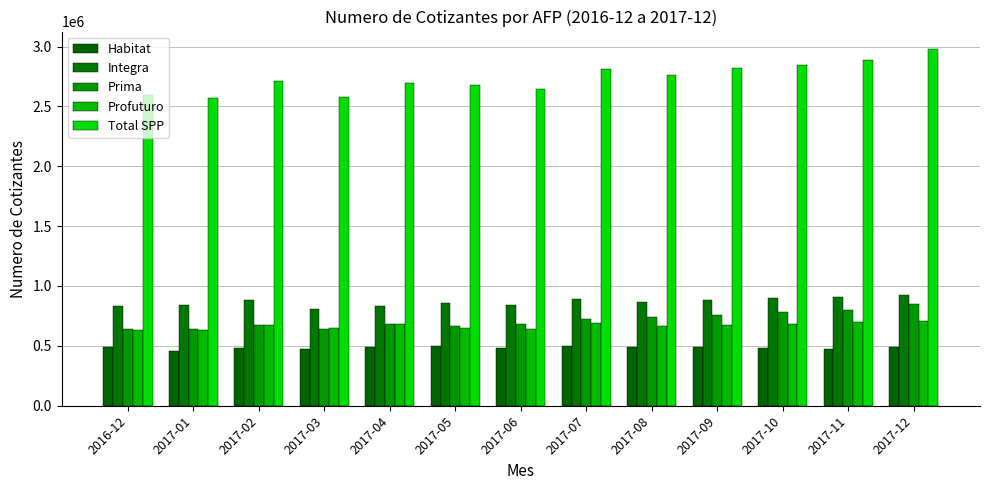

Between 2017-04 and 2017-11, which is larger?

2017-04